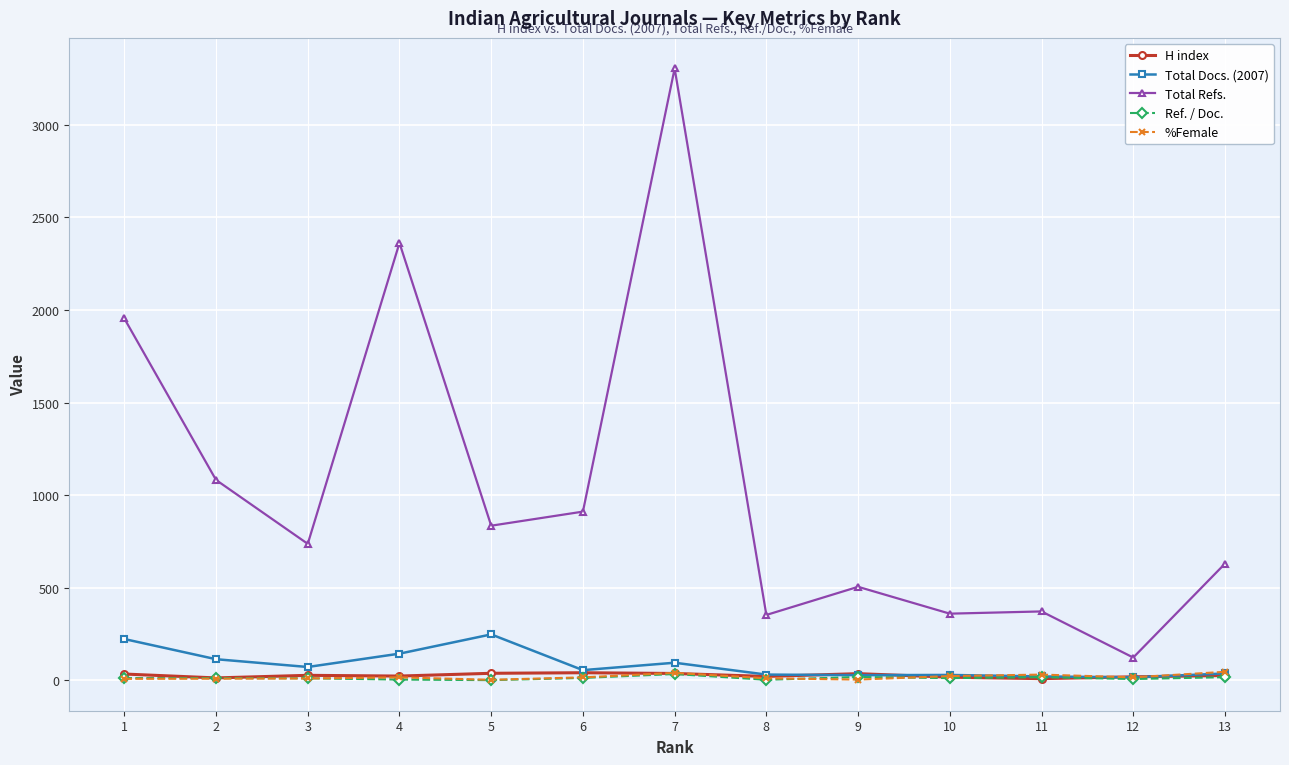

Which series has the largest range (max minus min)?

Total Refs.